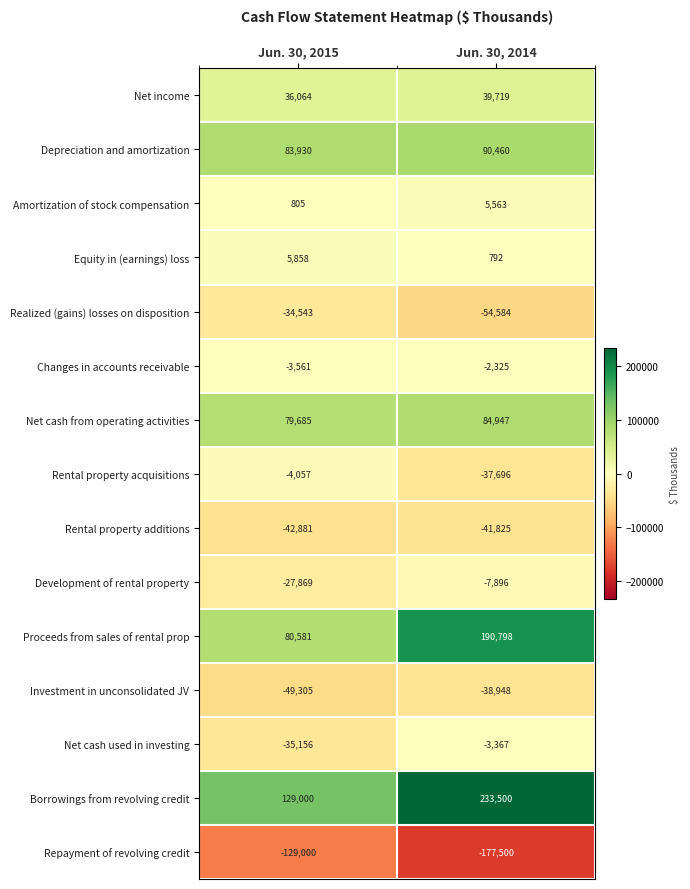

What is the difference between the highest and lowest values at Jun. 30, 2014?

411000